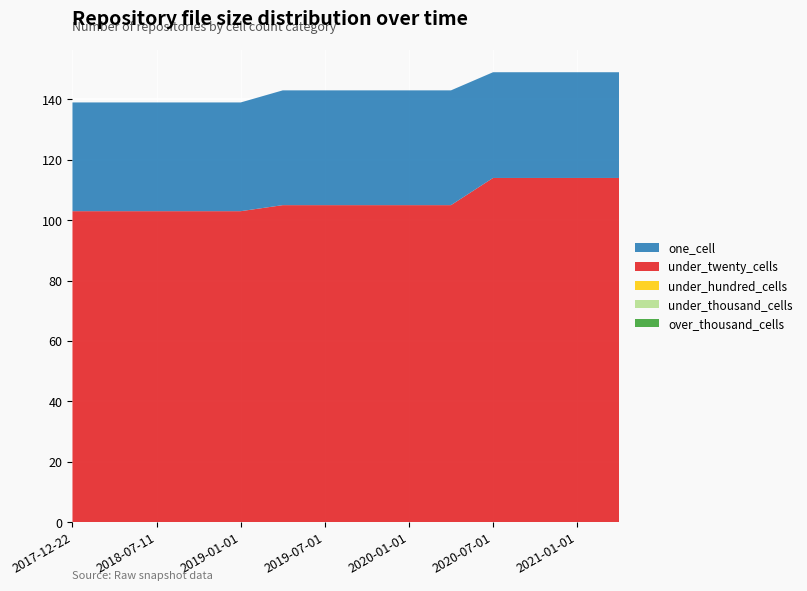

Reading left to right, transcribe all the data shown in this chart.

one_cell: 2017-12-22=36	2018-04-09=36	2018-07-11=36	2018-09-28=36	2019-01-01=36	2019-04-06=38	2019-07-01=38	2019-10-09=38	2020-01-01=38	2020-04-01=38	2020-07-01=35	2020-10-01=35	2021-01-01=35	2021-04-01=35
under_twenty_cells: 2017-12-22=103	2018-04-09=103	2018-07-11=103	2018-09-28=103	2019-01-01=103	2019-04-06=105	2019-07-01=105	2019-10-09=105	2020-01-01=105	2020-04-01=105	2020-07-01=114	2020-10-01=114	2021-01-01=114	2021-04-01=114
under_hundred_cells: 2017-12-22=0	2018-04-09=0	2018-07-11=0	2018-09-28=0	2019-01-01=0	2019-04-06=0	2019-07-01=0	2019-10-09=0	2020-01-01=0	2020-04-01=0	2020-07-01=0	2020-10-01=0	2021-01-01=0	2021-04-01=0
under_thousand_cells: 2017-12-22=0	2018-04-09=0	2018-07-11=0	2018-09-28=0	2019-01-01=0	2019-04-06=0	2019-07-01=0	2019-10-09=0	2020-01-01=0	2020-04-01=0	2020-07-01=0	2020-10-01=0	2021-01-01=0	2021-04-01=0
over_thousand_cells: 2017-12-22=0	2018-04-09=0	2018-07-11=0	2018-09-28=0	2019-01-01=0	2019-04-06=0	2019-07-01=0	2019-10-09=0	2020-01-01=0	2020-04-01=0	2020-07-01=0	2020-10-01=0	2021-01-01=0	2021-04-01=0